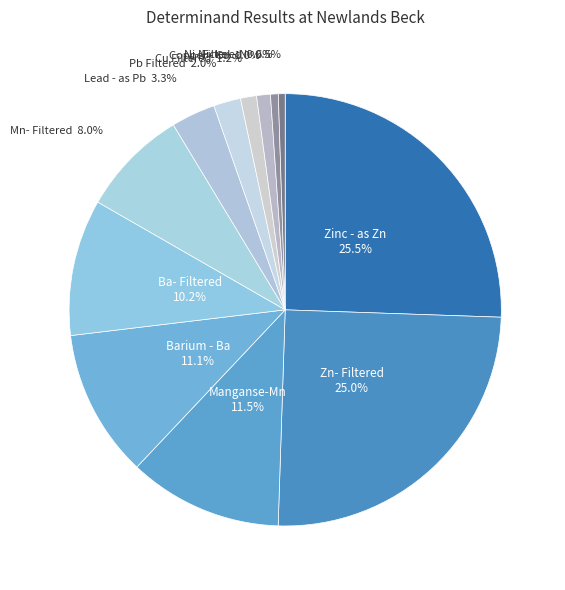

Does any single category account for the majority?

No